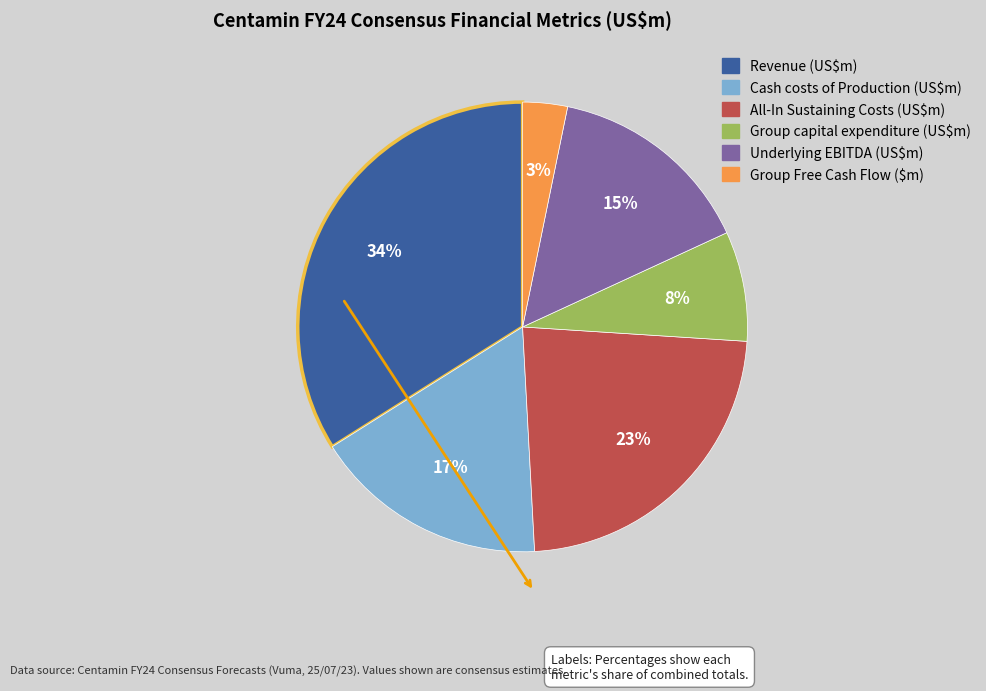

To the nearest percent, what is the difference between the largest and smallest slice percentages?

31%